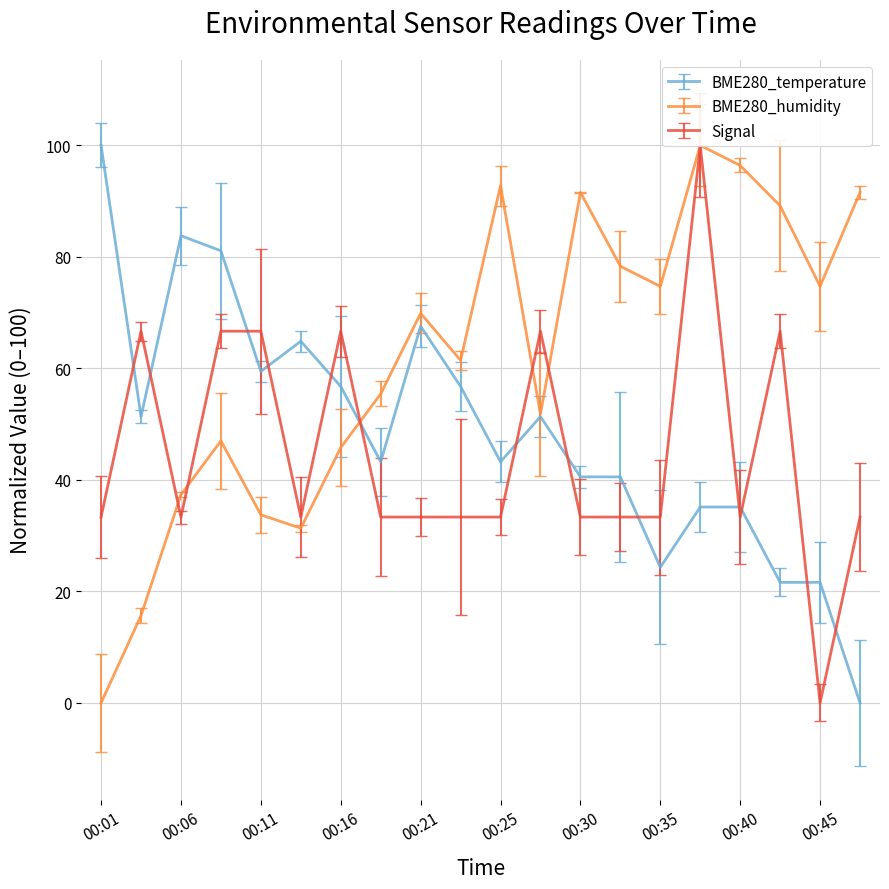

Which label corresponds to the largest value in the chart?

00:01